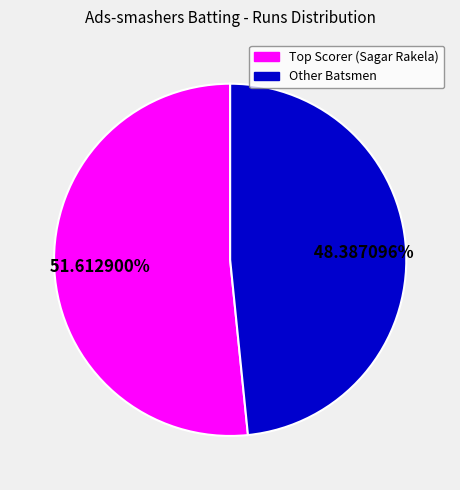

How many segments does this pie chart have?

2